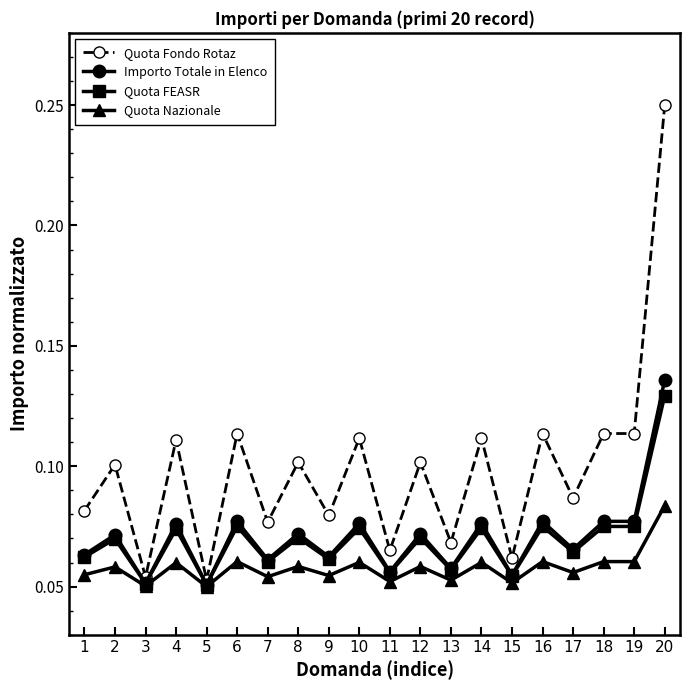

True or false: Quota Fondo Rotaz has a value of 0.1 at 18.

True